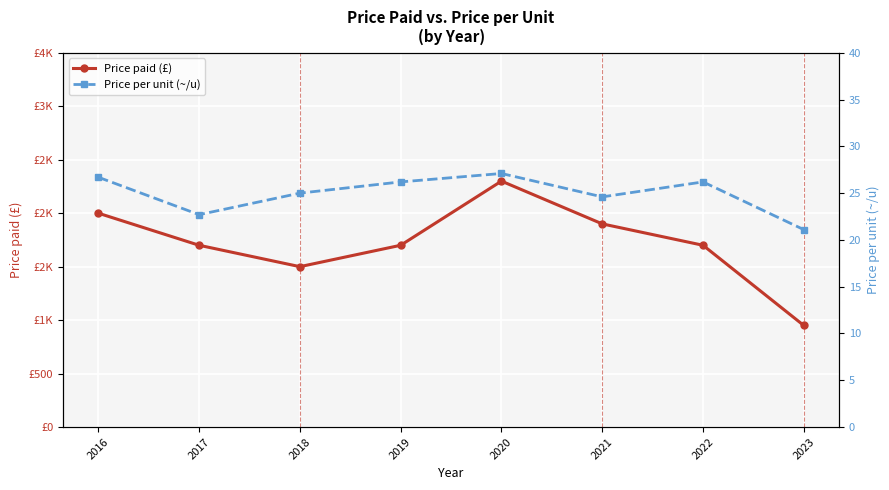

True or false: Price paid (£) has a value of 1700.0 at 2022.

True